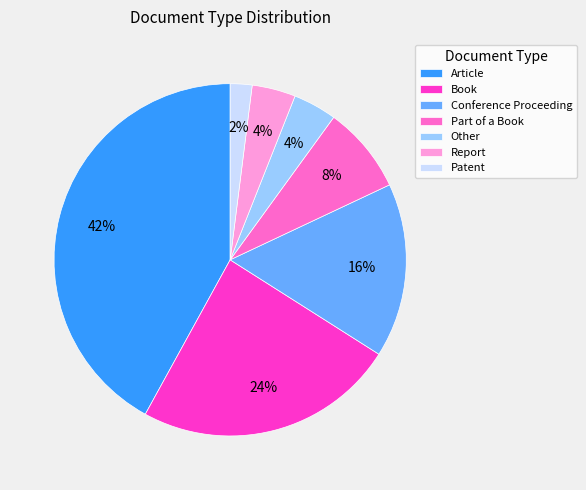

How many slices are in this pie chart?

7